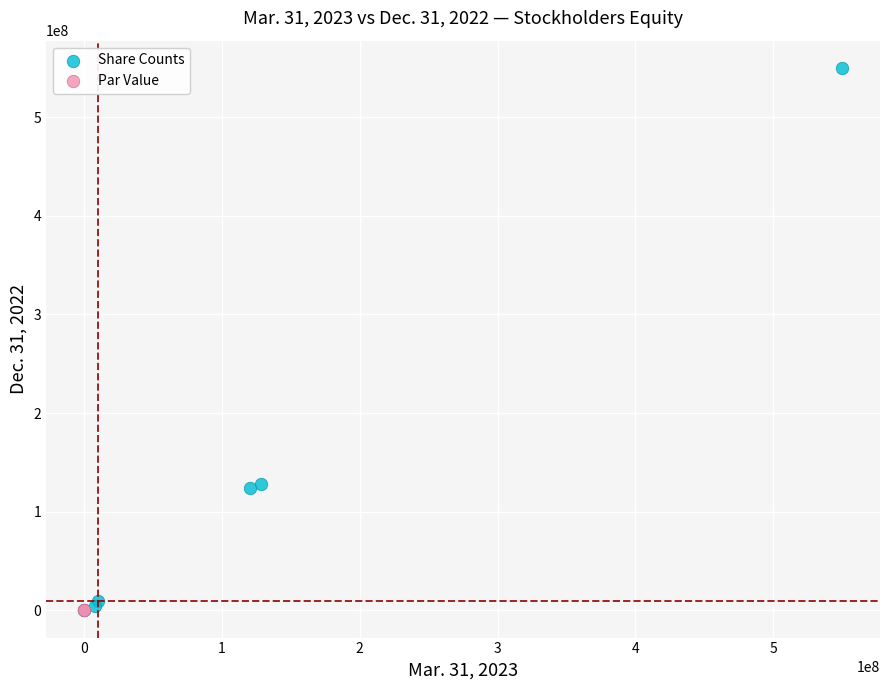

What are all the series names shown in the legend?

Share Counts, Par Value